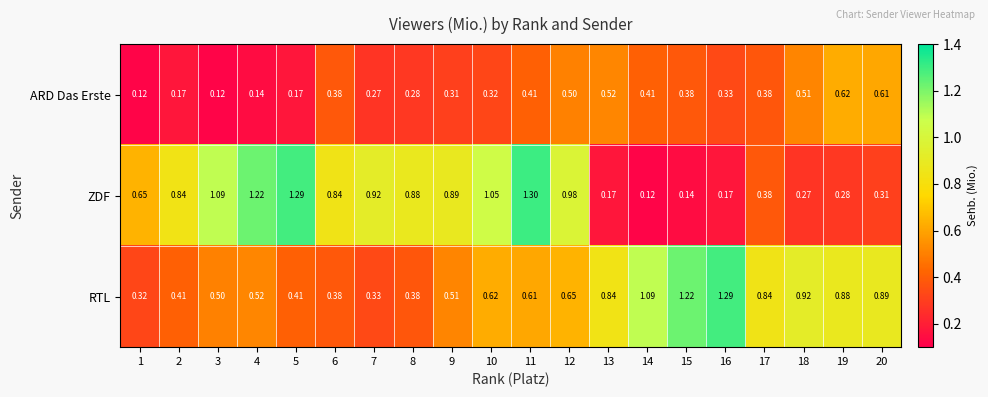

Which series changed the most between 3 and 6?

ARD Das Erste